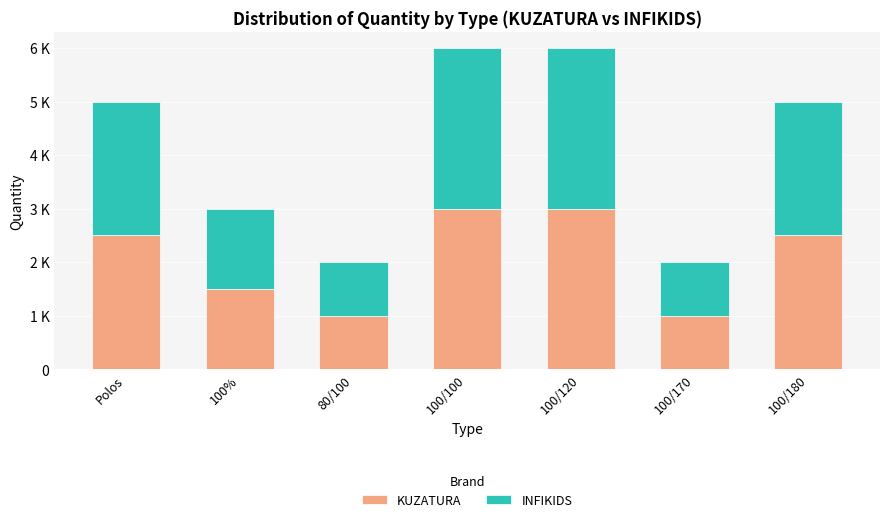

What is the sum of the KUZATURA values at 100/180 and 100%?

4000